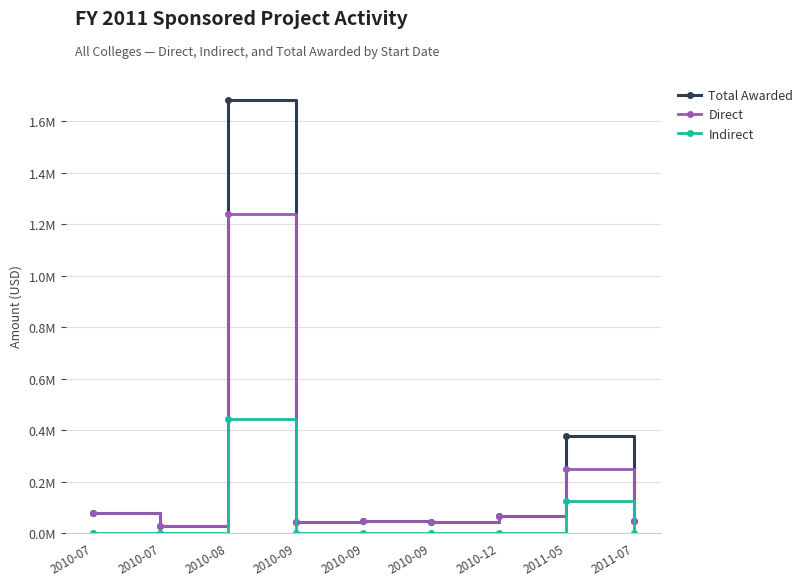

List the labels in order of Direct value, largest first.

2010-08, 2011-05, 2010-07, 2010-12, 2011-07, 2010-09, 2010-09, 2010-09, 2010-07